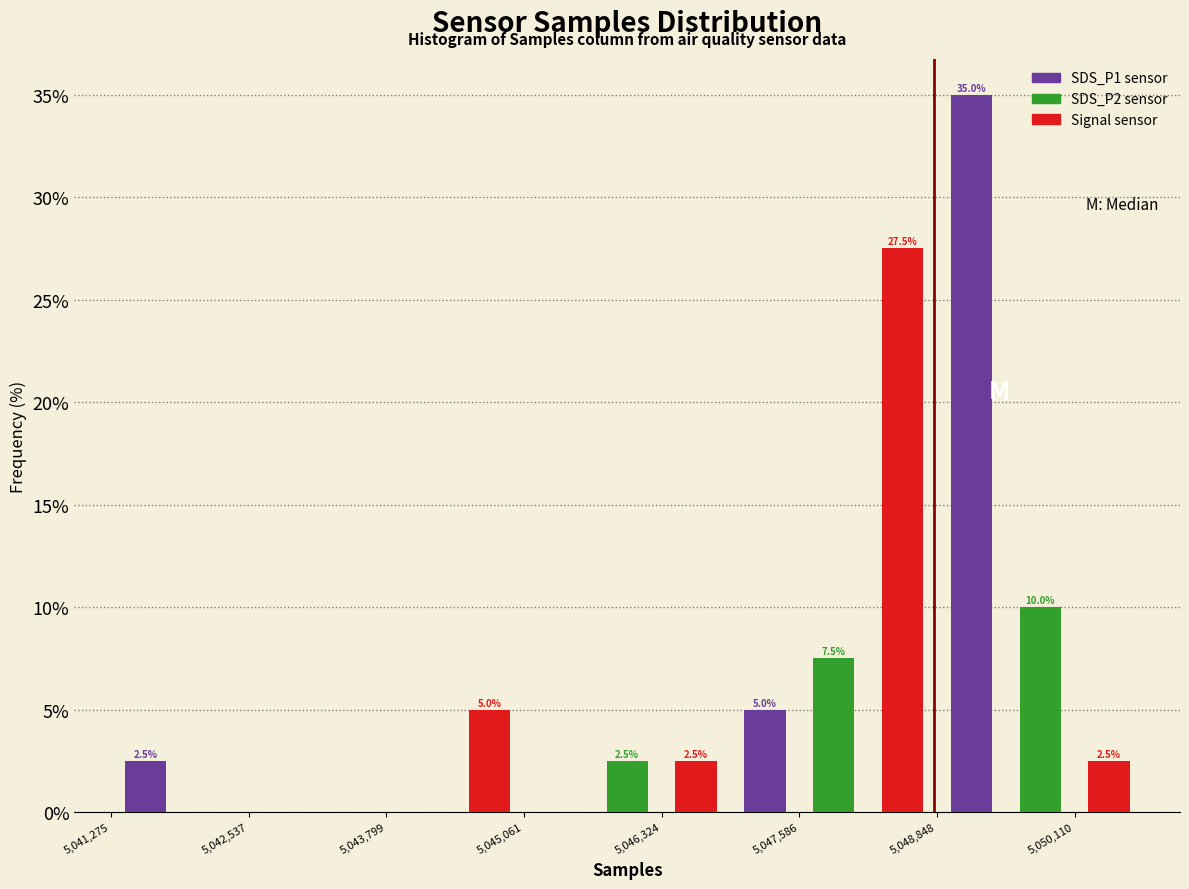

What is the greatest value displayed?

35.0